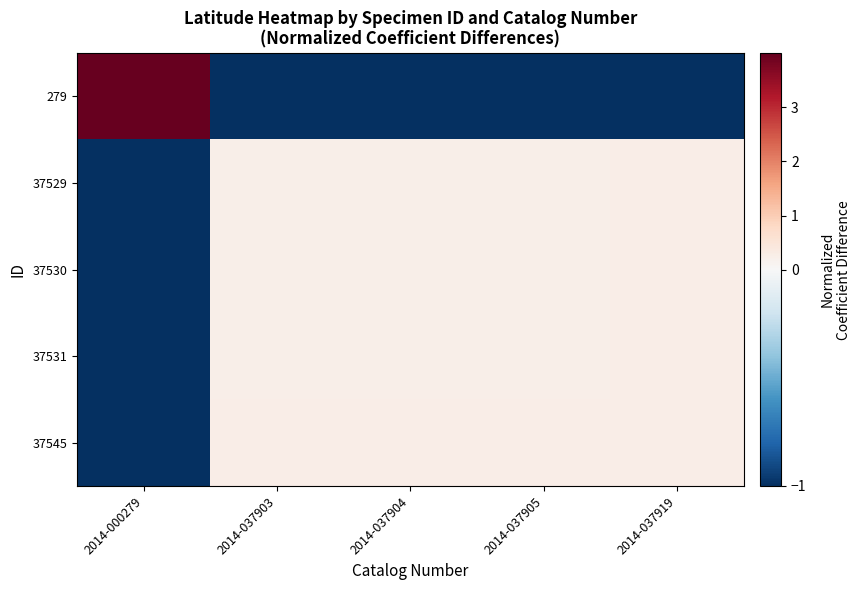

Which series has the largest range (max minus min)?

279